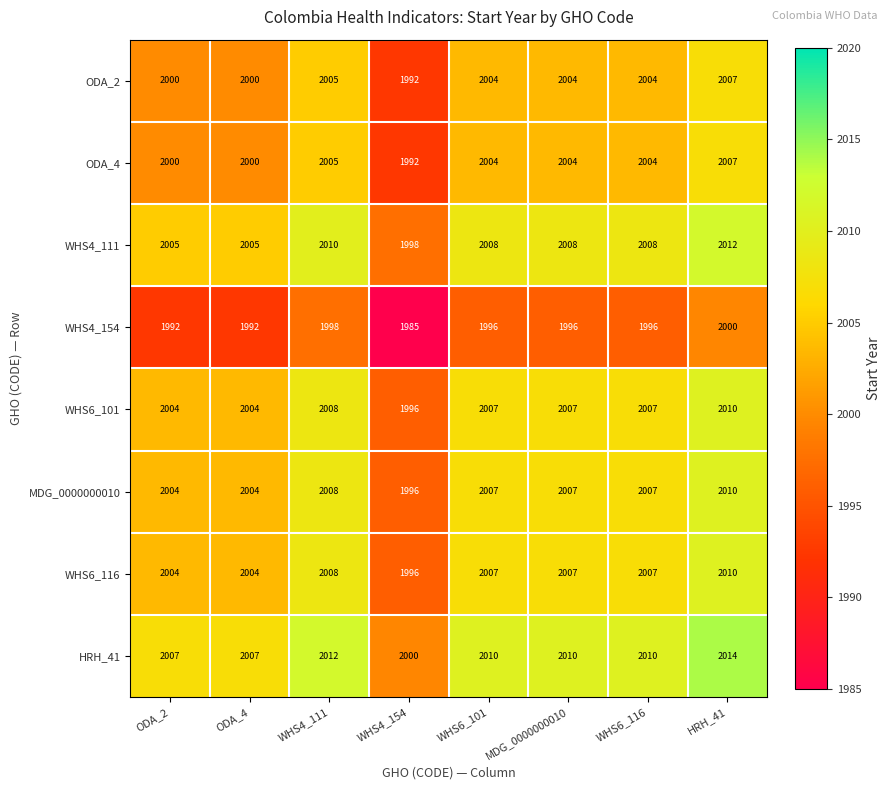

The WHS6_101 series shows 2008 at WHS4_111. True or false?

True